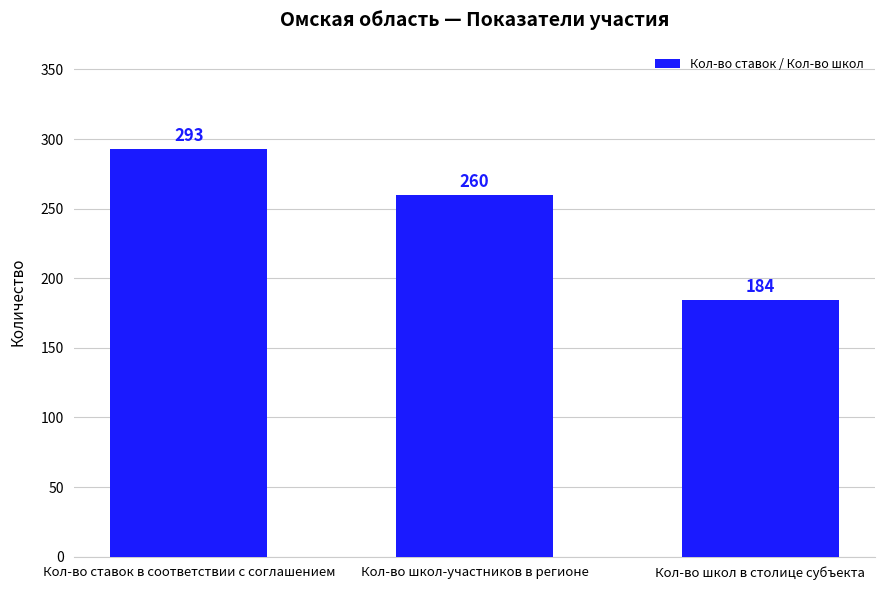

What is the minimum value shown in the chart?

184